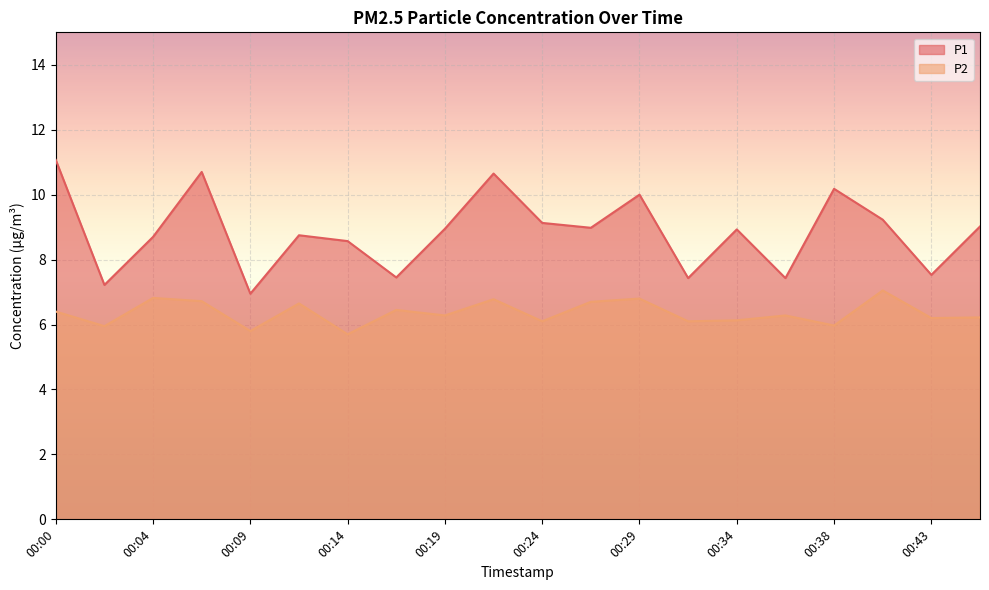

Between 00:04 and 00:26, which is larger?

00:26